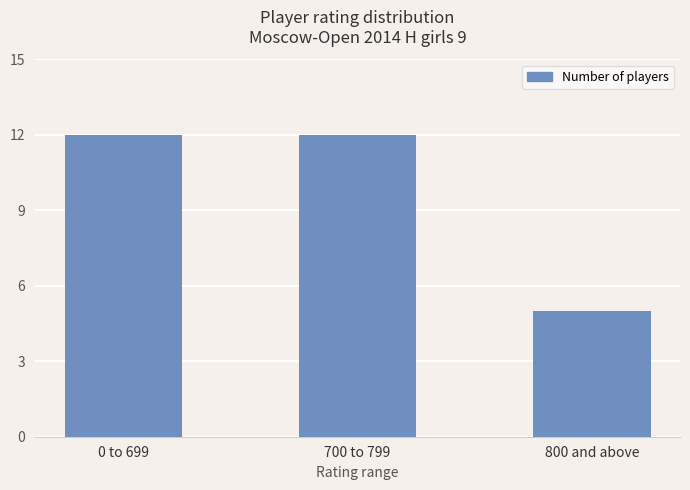

Where is the data nearest to the value 8?

800 and above